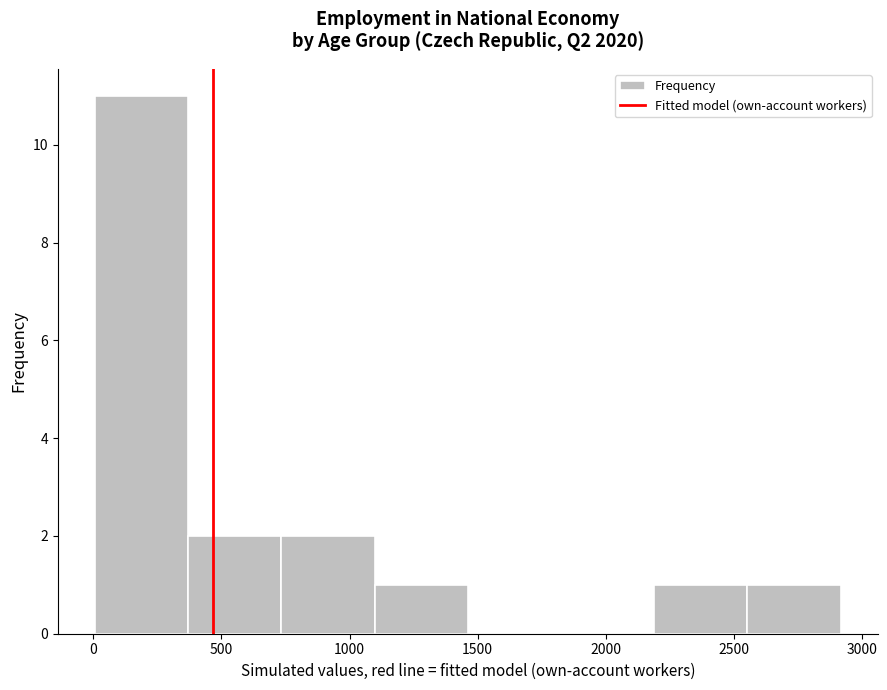

Over which range of the x-axis is the bar tallest?

0 to 350